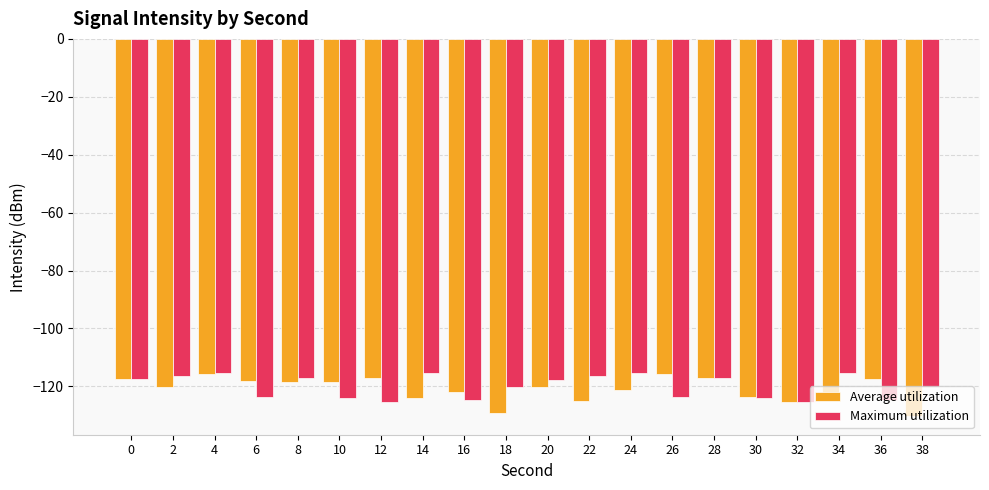

What is the smallest value displayed?

-130.2